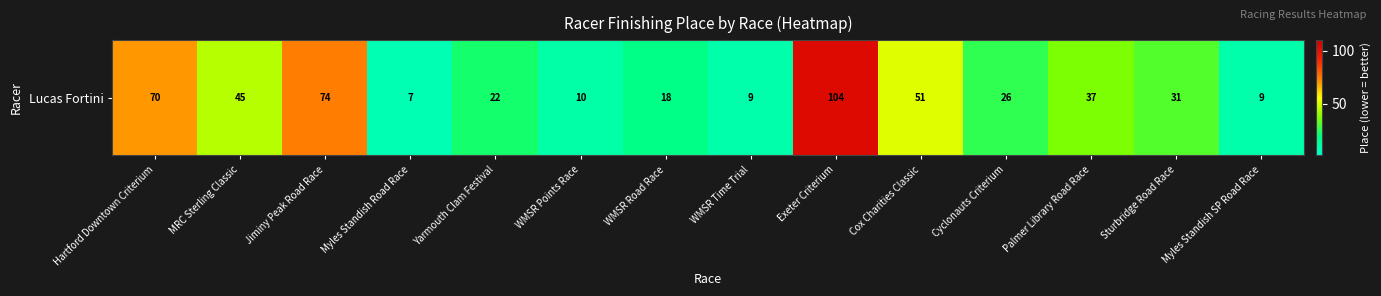

The chart shows a value of 45 at MRC Sterling Classic. True or false?

True